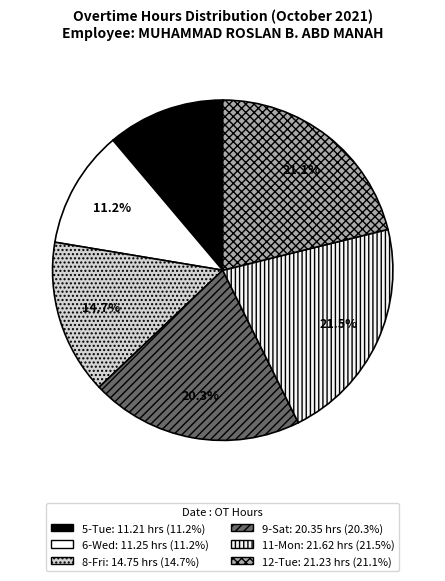

What portion of the pie excludes 12-Tue?

78.9%